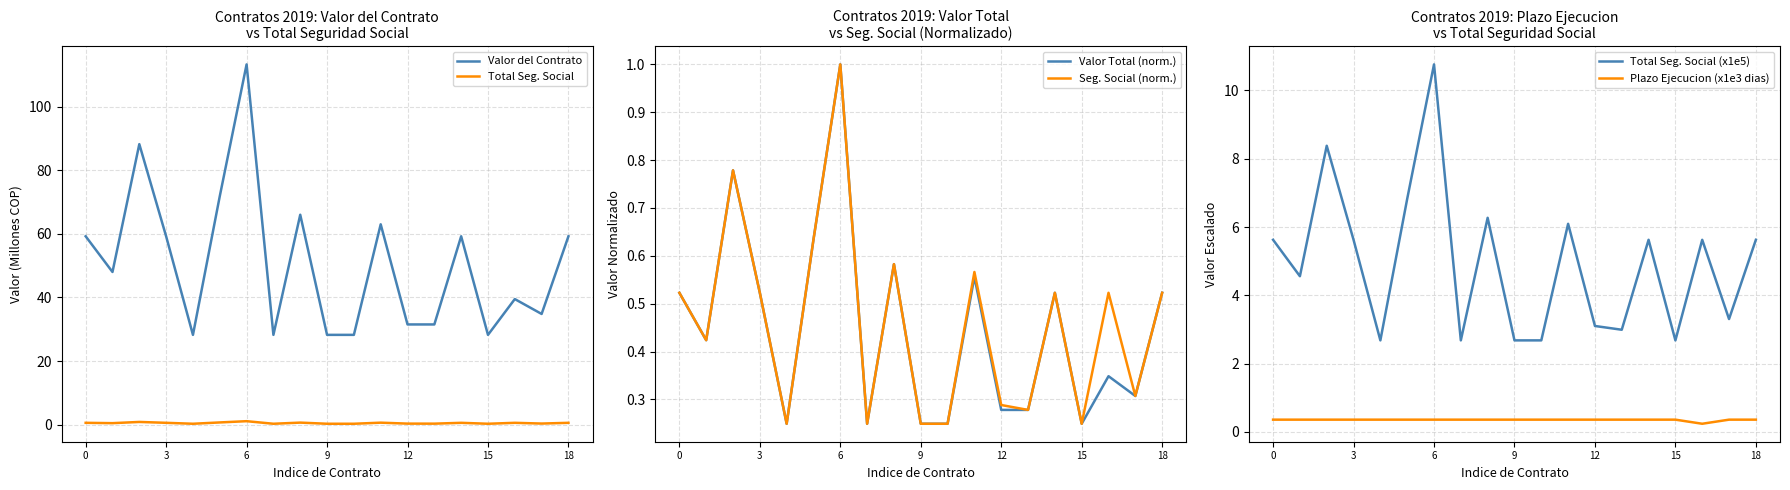

Which series has the largest total across all categories?

Valor del Contrato